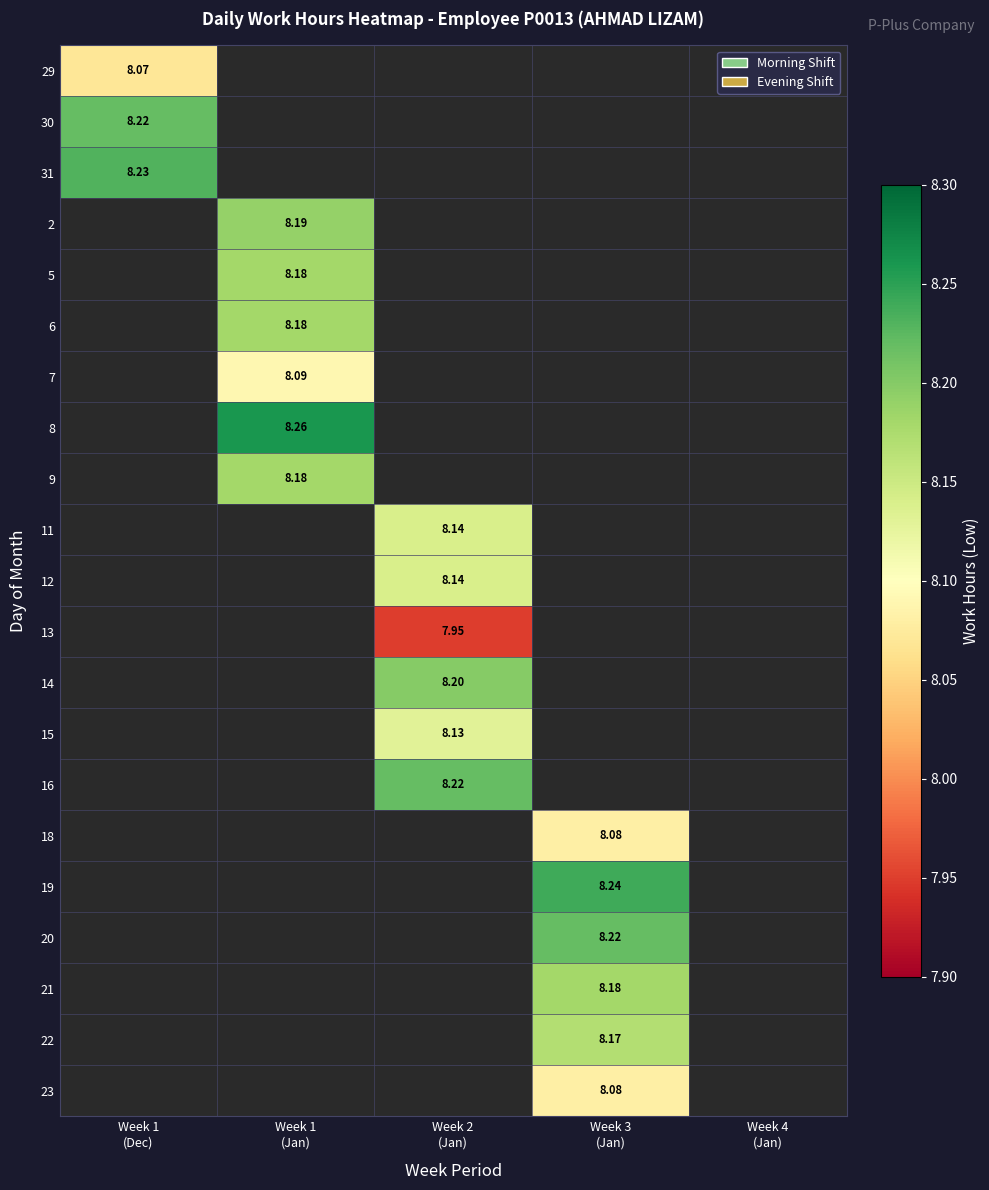

What is the maximum value shown in the chart?

8.3